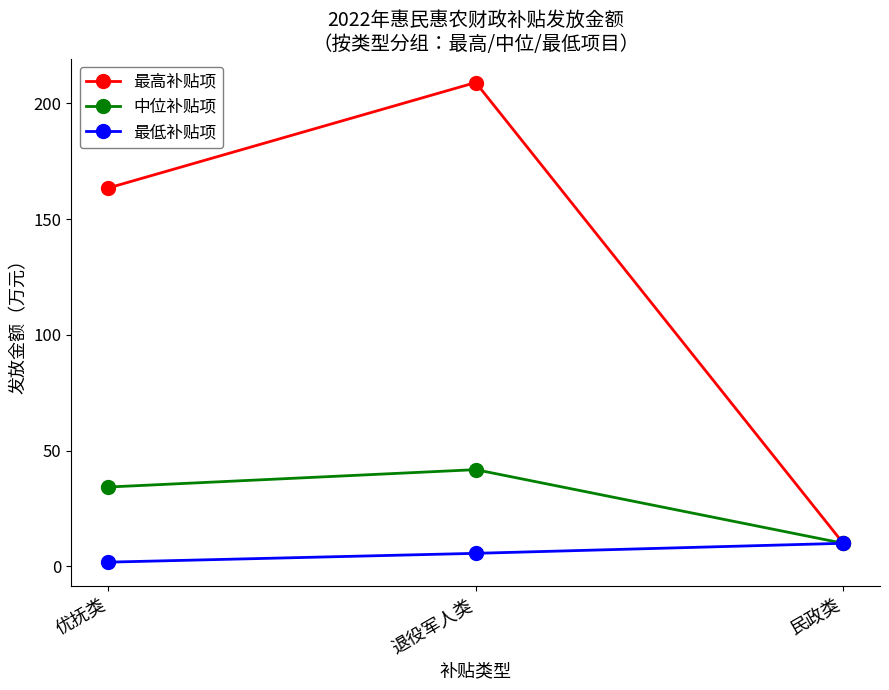

Which series has the largest range (max minus min)?

最高补贴项